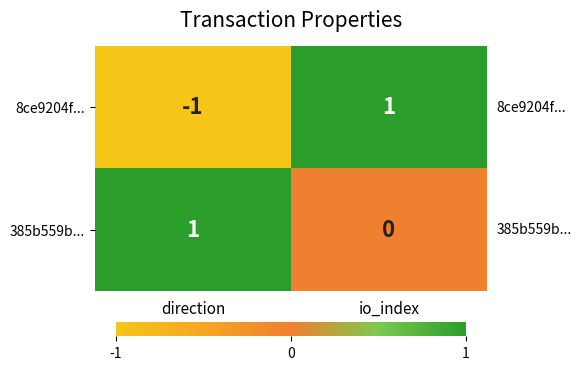

The 8ce9204f... series shows 0 at direction. True or false?

False